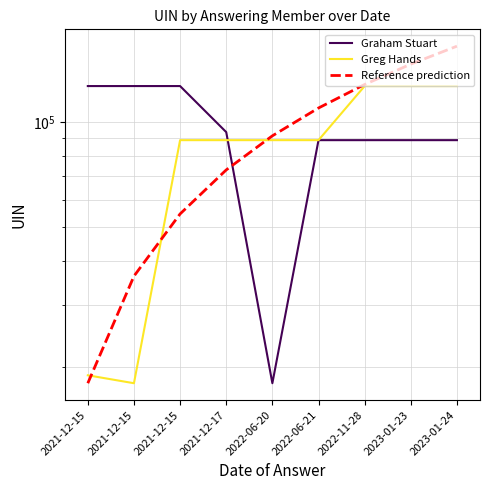

What is the total value across all series at 2021-12-15?

163397.0